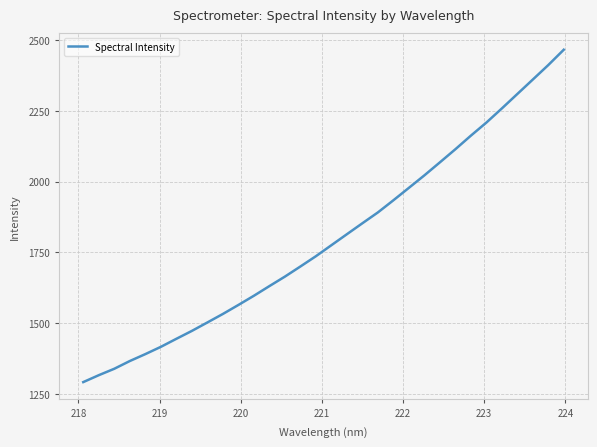

What is the smallest value displayed?

1291.9